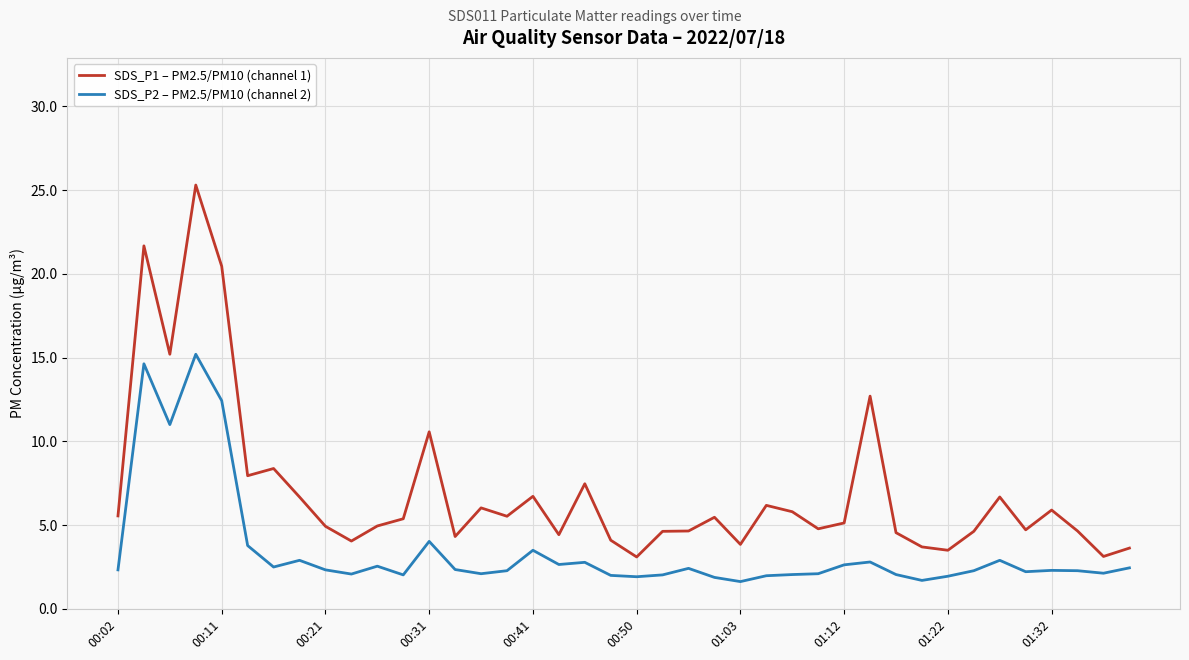

List the series in order of their overall mean, highest first.

SDS_P1 – PM2.5/PM10 (channel 1), SDS_P2 – PM2.5/PM10 (channel 2)